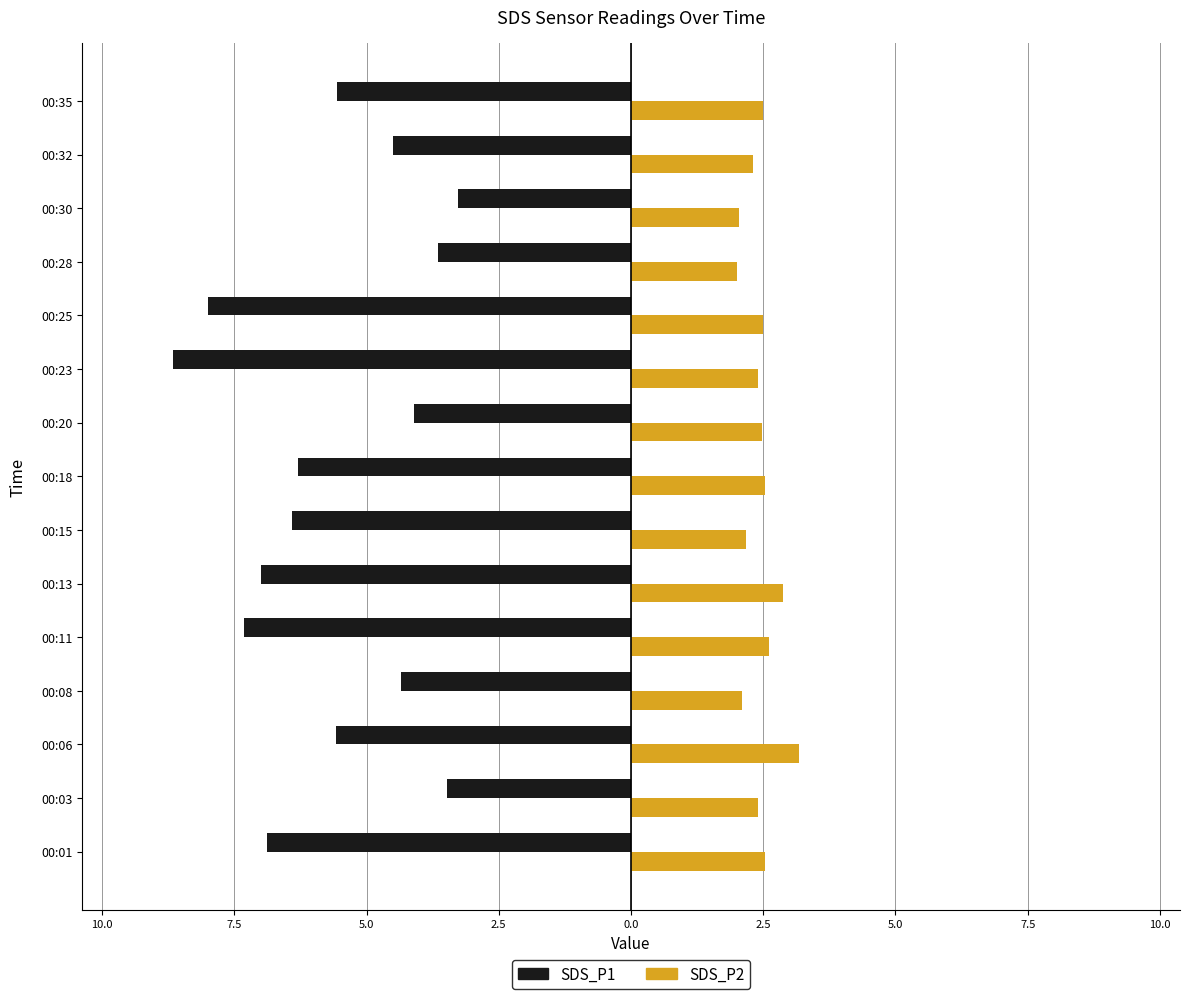

What are all the series names shown in the legend?

SDS_P1, SDS_P2